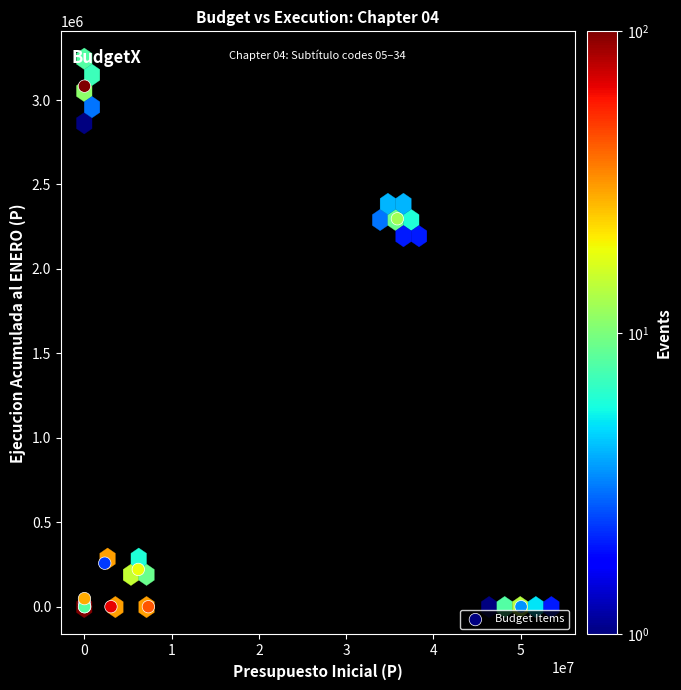

What Y value in the scatter plot is closest to 1541130?

2297084